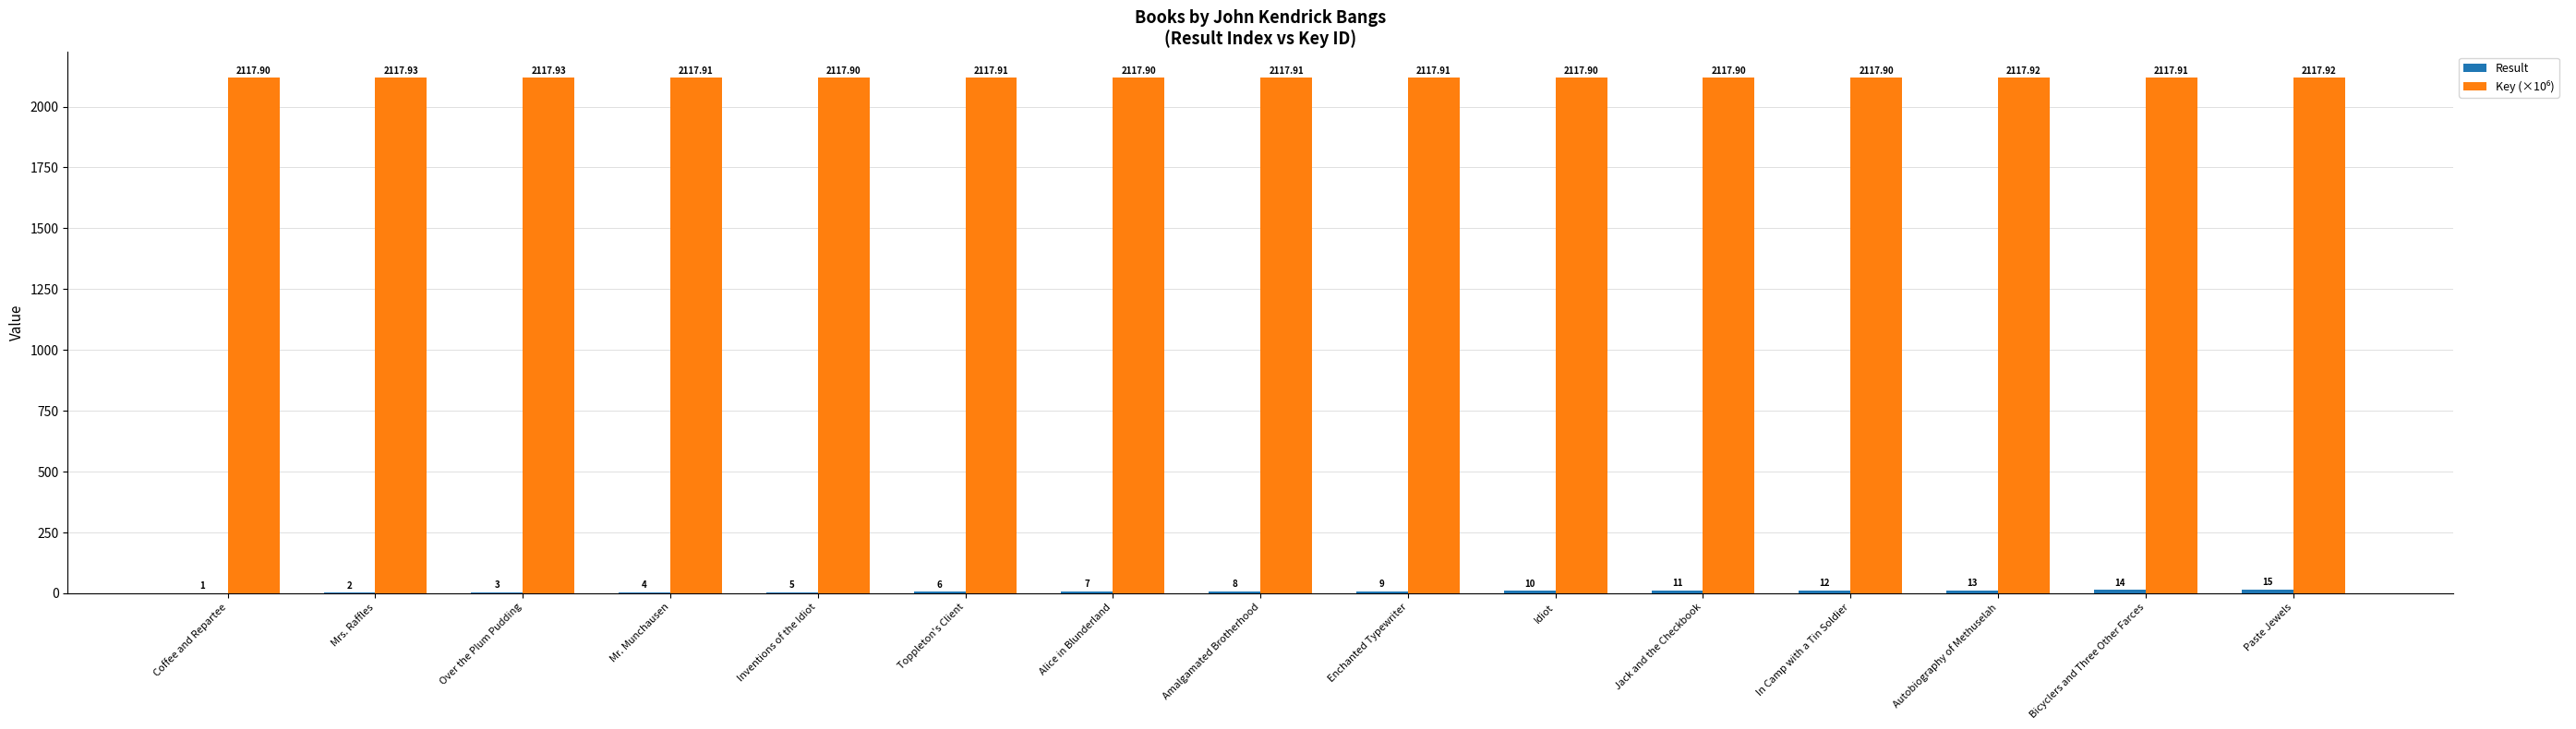

At which category is the sum across all series the highest?

Paste Jewels